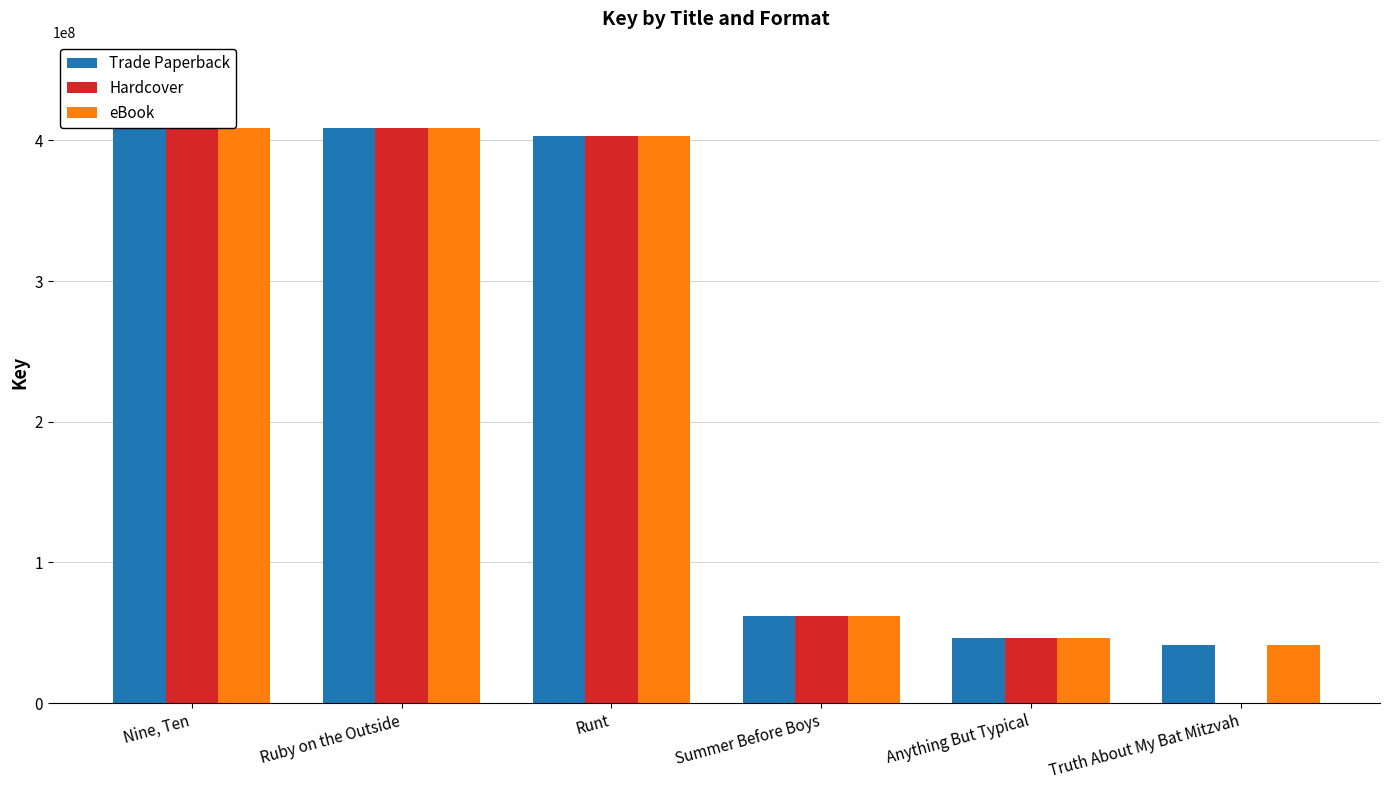

What is the sum of the eBook values at Truth About My Bat Mitzvah and Runt?

444398138